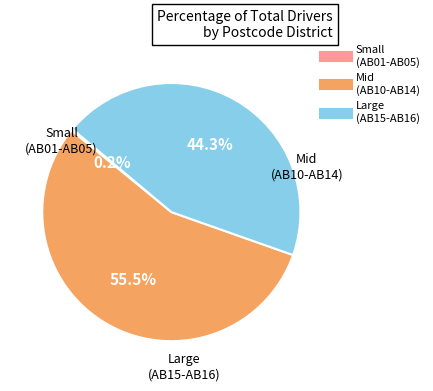

Is there any slice that represents more than half of the pie?

Yes